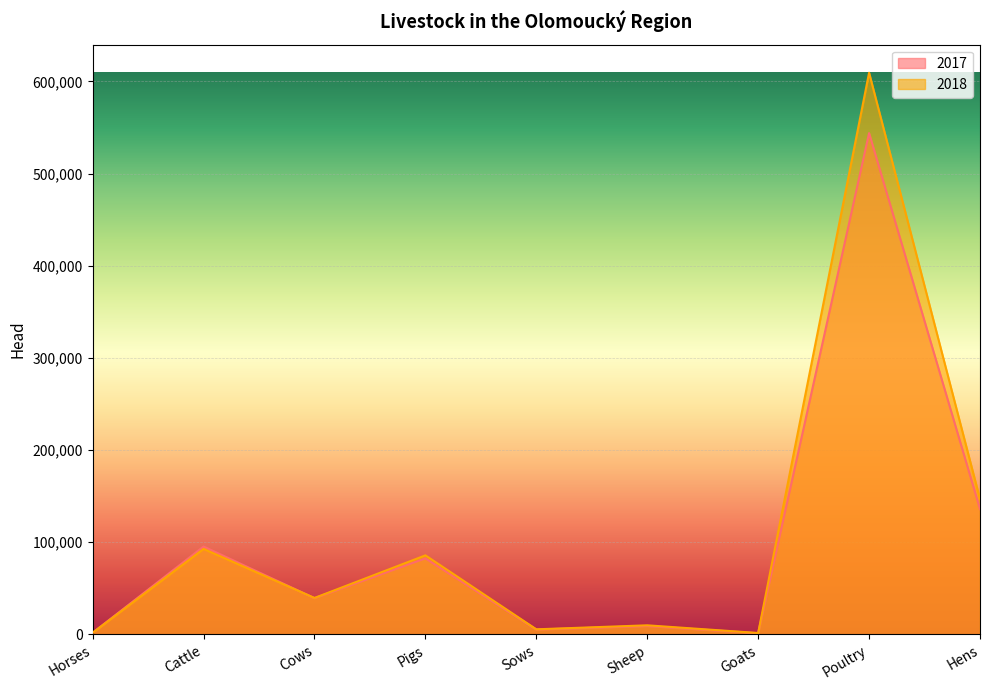

Which series has the largest total across all categories?

2018